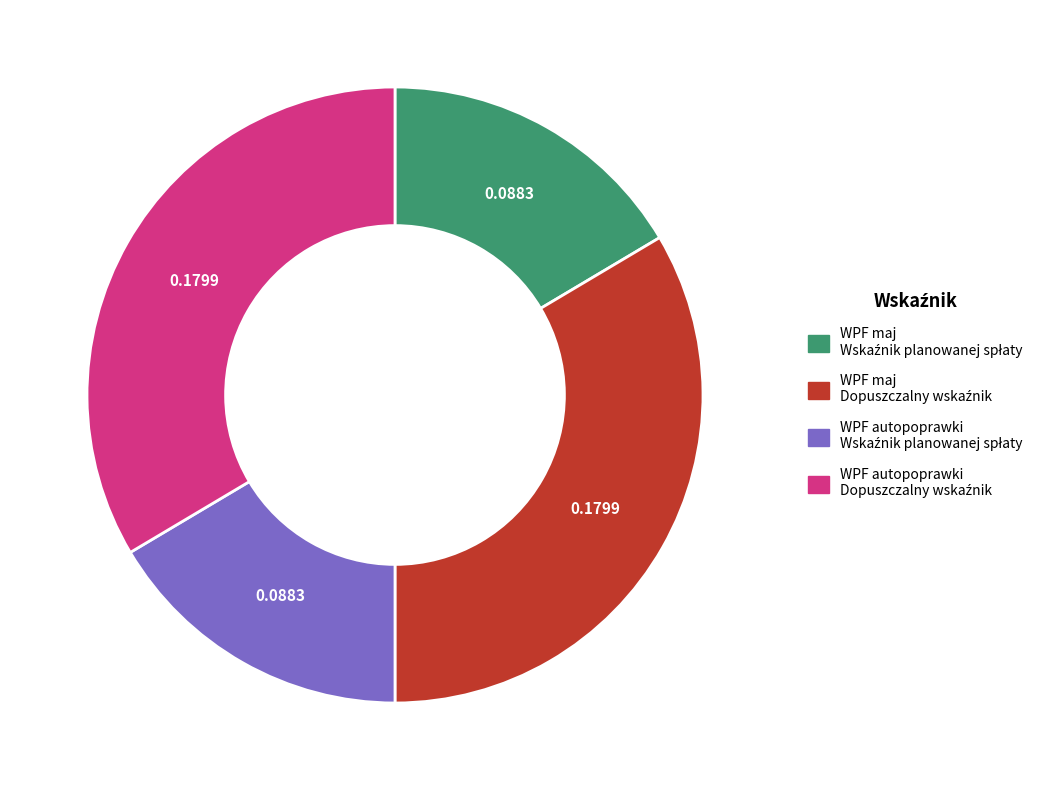

Is there any slice that represents more than half of the pie?

No